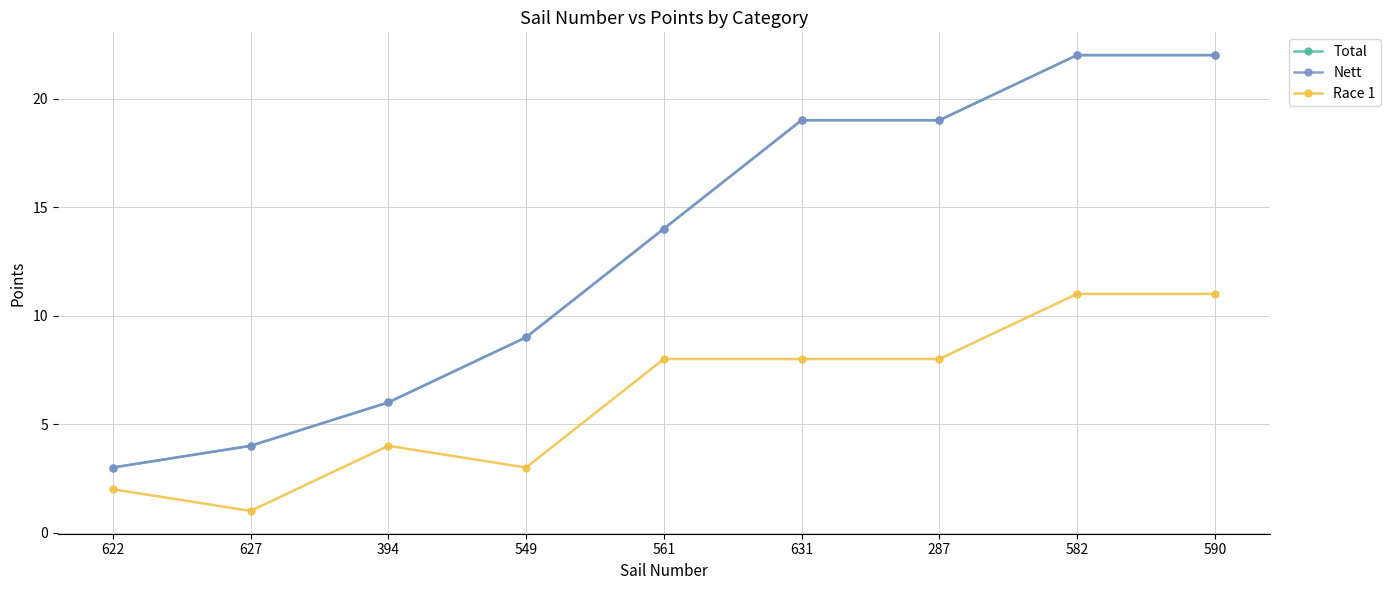

True or false: Race 1 and Total intersect in this chart.

False